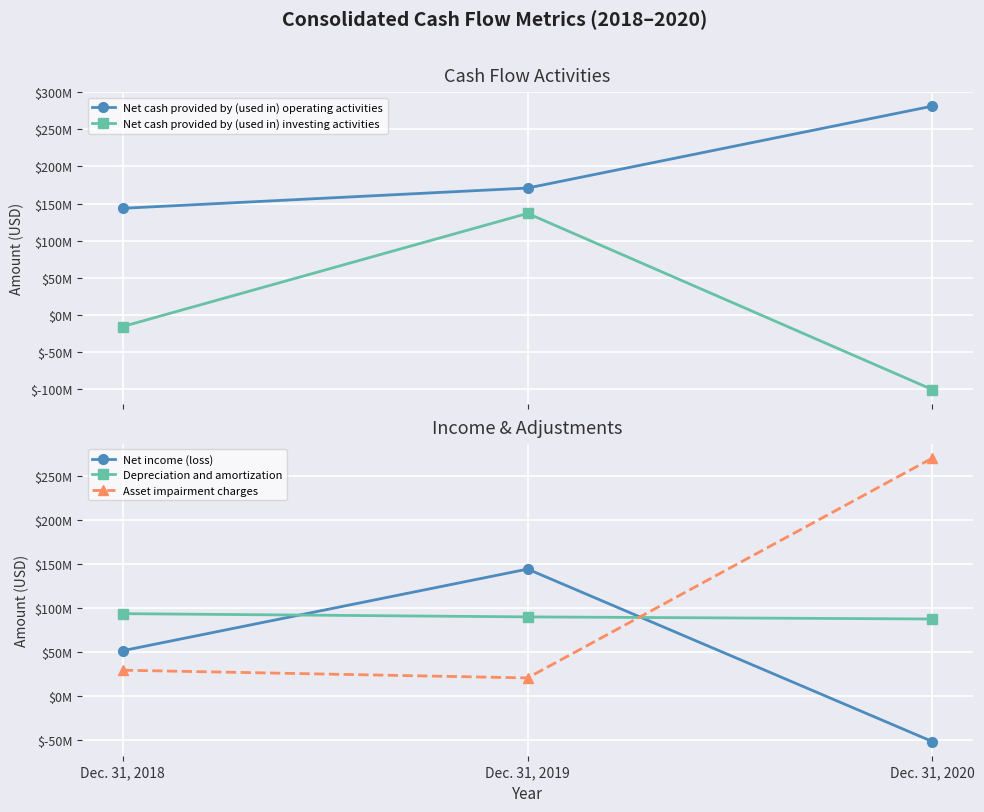

List the series in order of their peak value, highest first.

Net cash provided by (used in) operating activities, Asset impairment charges, Net income (loss), Net cash provided by (used in) investing activities, Depreciation and amortization